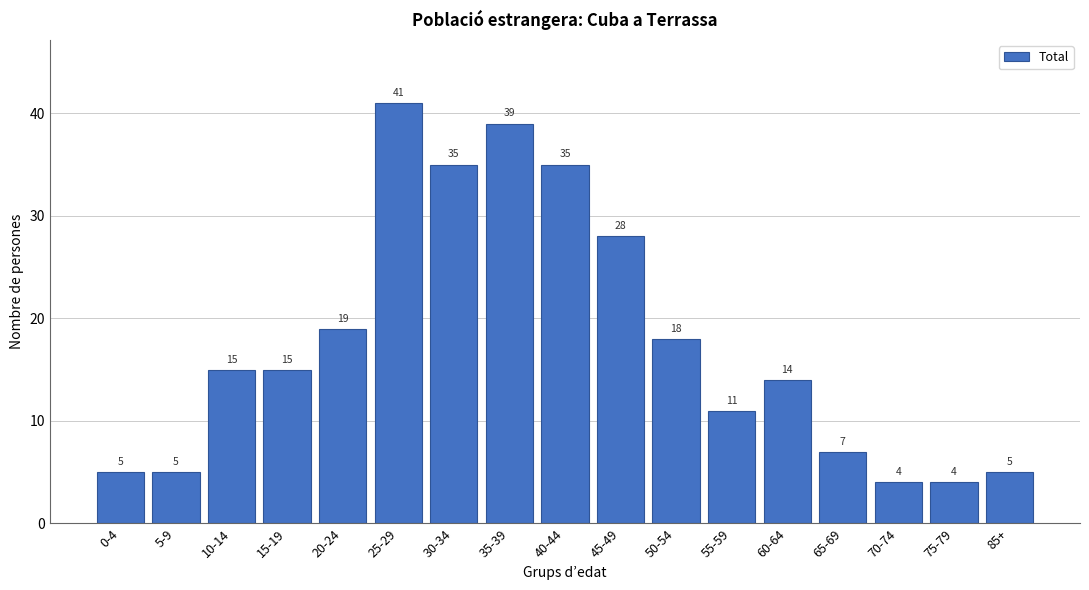

Reading left to right, list all the values displayed in this chart.

0-4=5	5-9=5	10-14=15	15-19=15	20-24=19	25-29=41	30-34=35	35-39=39	40-44=35	45-49=28	50-54=18	55-59=11	60-64=14	65-69=7	70-74=4	75-79=4	85+=5